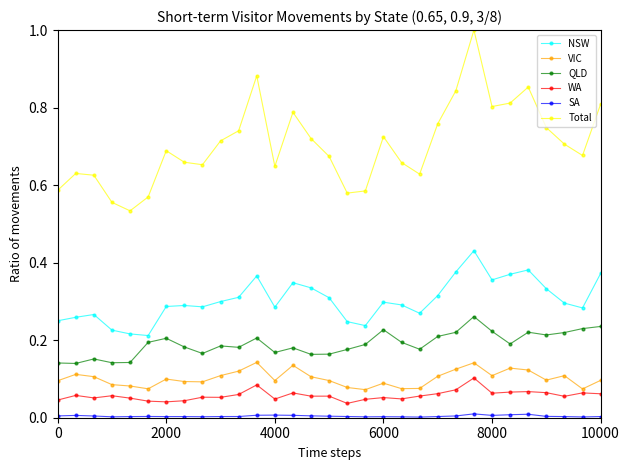

Count the number of data series in this chart.

6